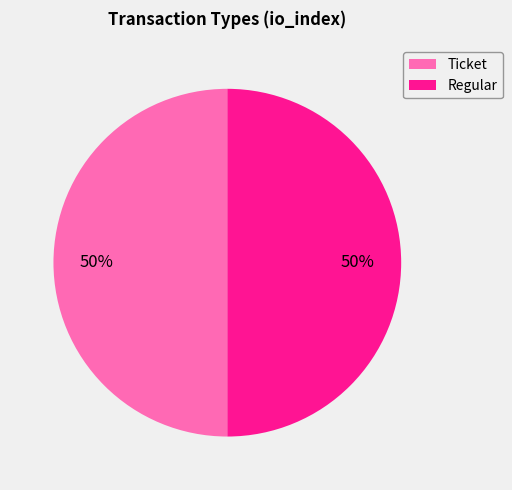

To the nearest percent, what is the difference between the Ticket and Regular slice percentages?

0%